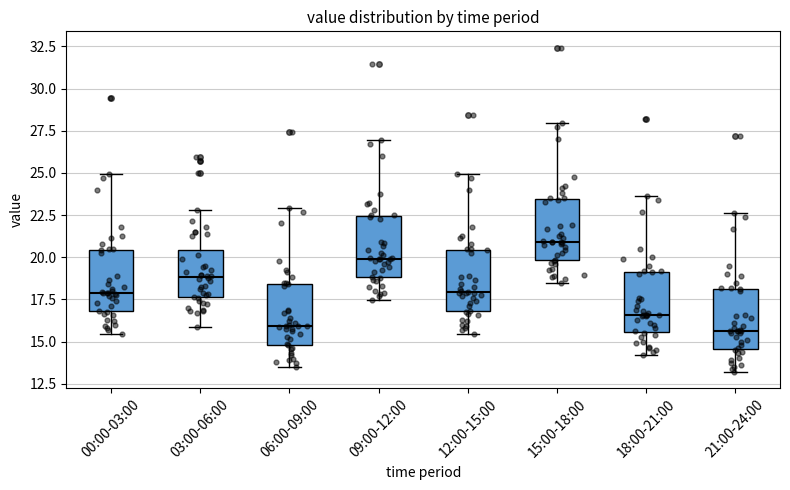

Which box's median line is the highest?

15:00-18:00